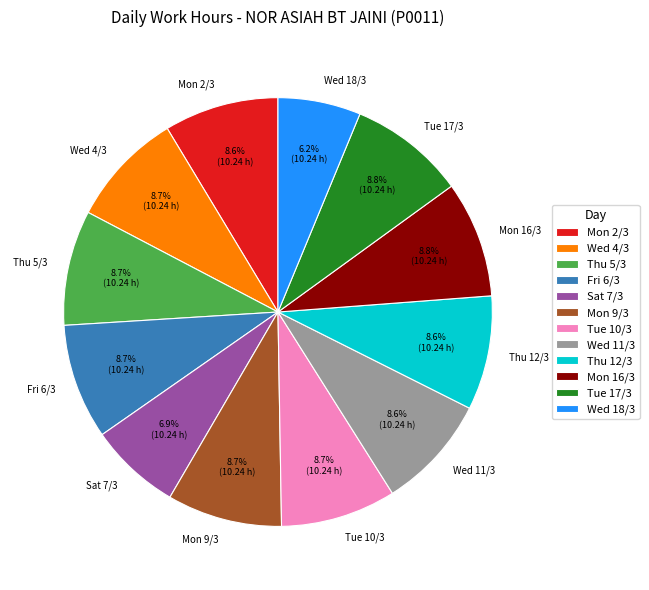

What is the smallest slice in the pie chart?

Wed 18/3